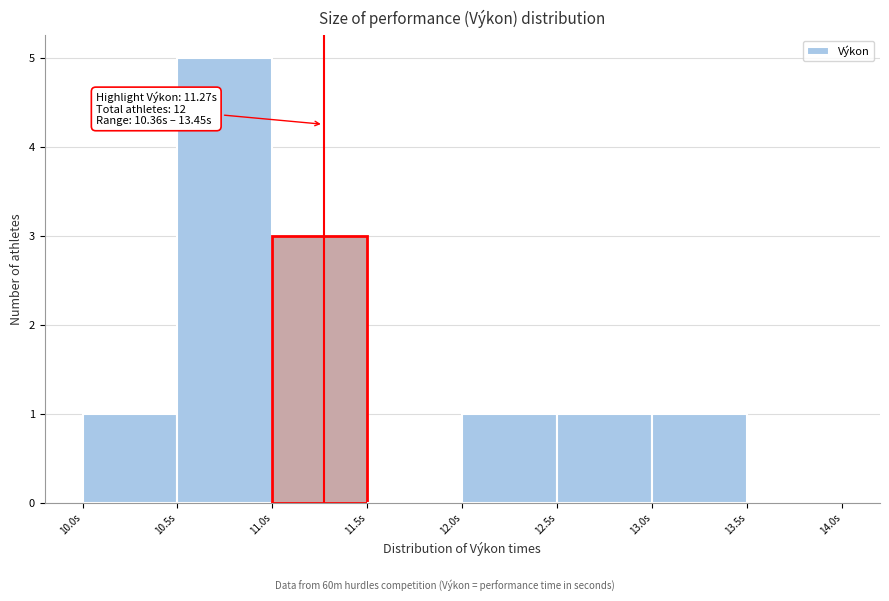

Which range on the x-axis has the tallest bar?

10.5 to 11.0